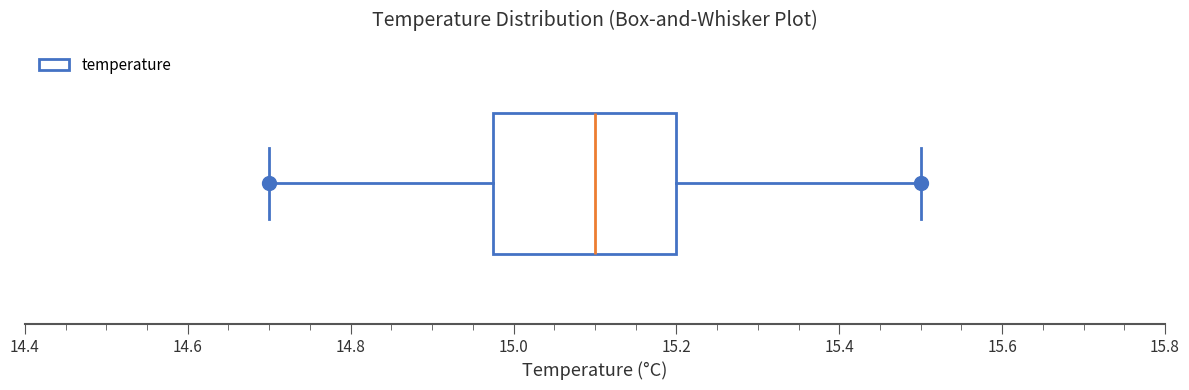

Read this box plot against the x-axis: the position of the median line, the range covered by the box, and the ends of both whiskers. The values are not printed on the chart, so give them approximately, as read against the axis.

median 15.10, box 14.98 to 15.20, whiskers 14.70 to 15.50